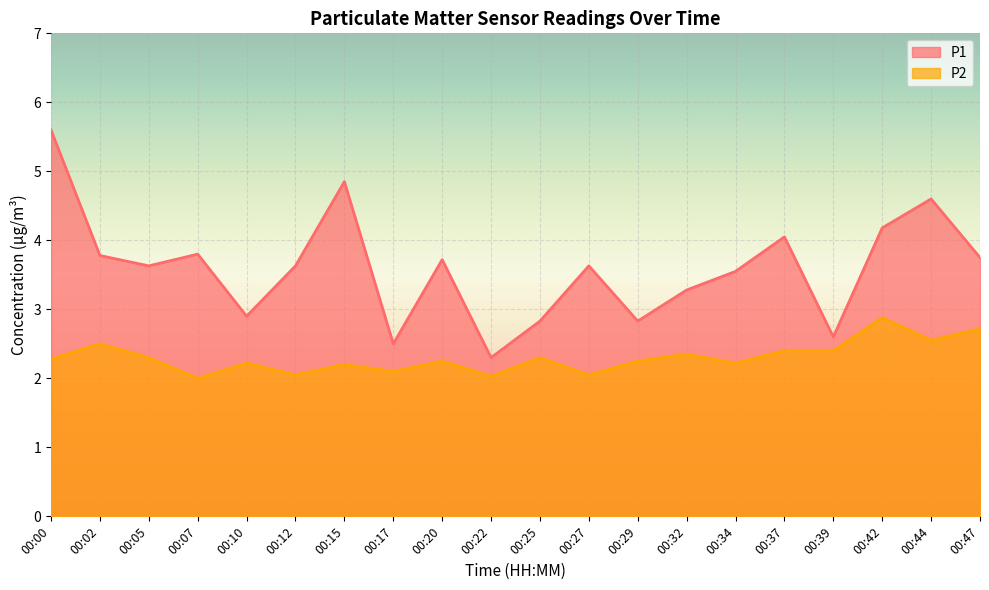

Reading left to right, list all the values displayed in this chart.

P1: 00:00=5.6	00:02=3.8	00:05=3.6	00:07=3.8	00:10=2.9	00:12=3.6	00:15=4.8	00:17=2.5	00:20=3.7	00:22=2.3	00:25=2.8	00:27=3.6	00:29=2.8	00:32=3.3	00:34=3.5	00:37=4.0	00:39=2.6	00:42=4.2	00:44=4.6	00:47=3.8
P2: 00:00=2.3	00:02=2.5	00:05=2.3	00:07=2.0	00:10=2.2	00:12=2.0	00:15=2.2	00:17=2.1	00:20=2.2	00:22=2.0	00:25=2.3	00:27=2.0	00:29=2.2	00:32=2.4	00:34=2.2	00:37=2.4	00:39=2.4	00:42=2.9	00:44=2.5	00:47=2.7